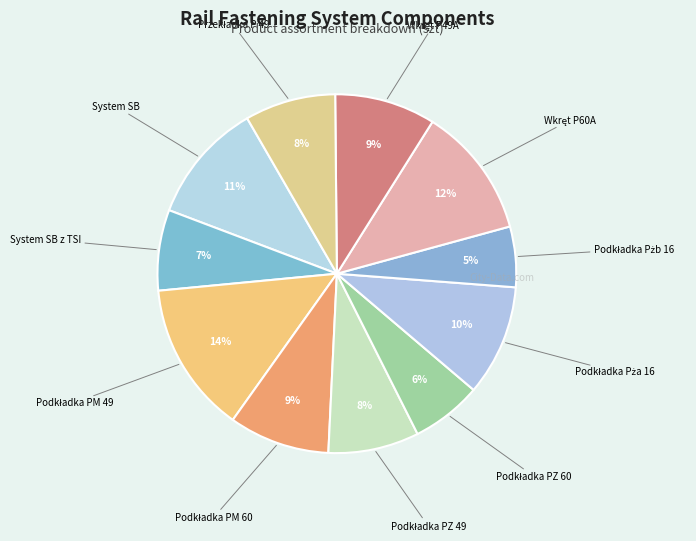

Count the number of slices in the pie.

11